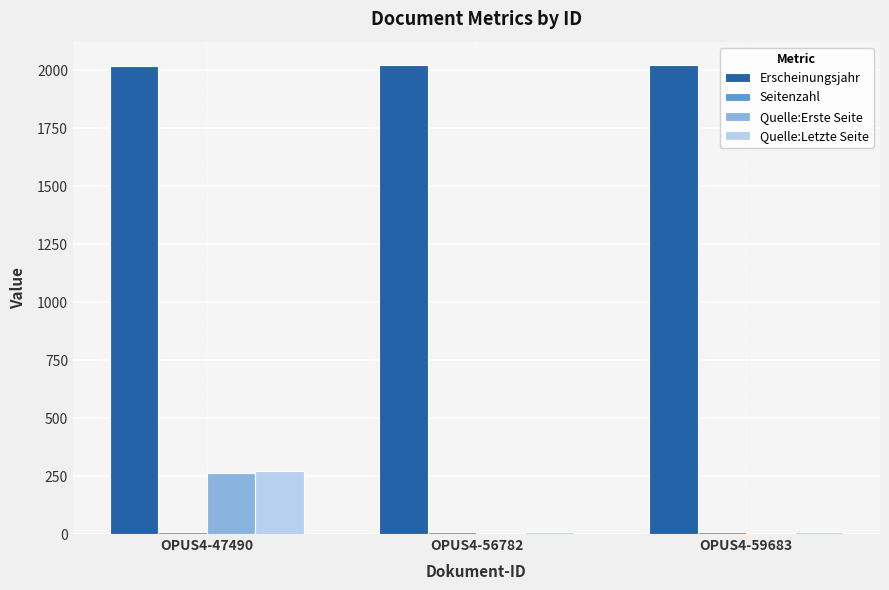

Between OPUS4-47490 and OPUS4-56782, which series saw the biggest shift?

Quelle:Erste Seite